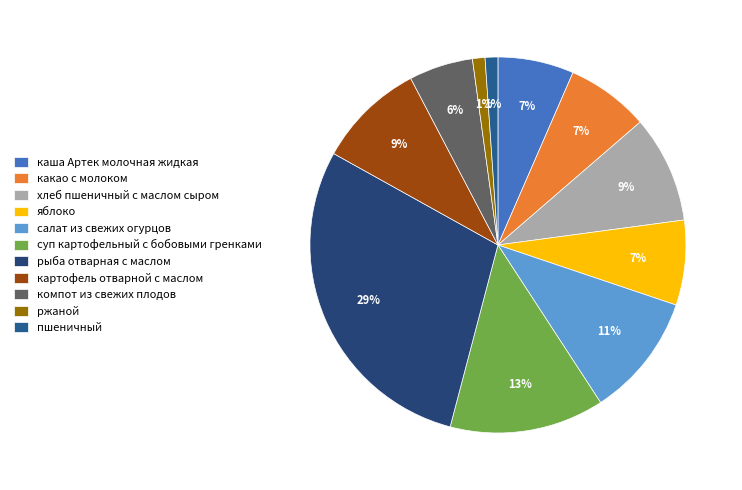

How many segments does this pie chart have?

11